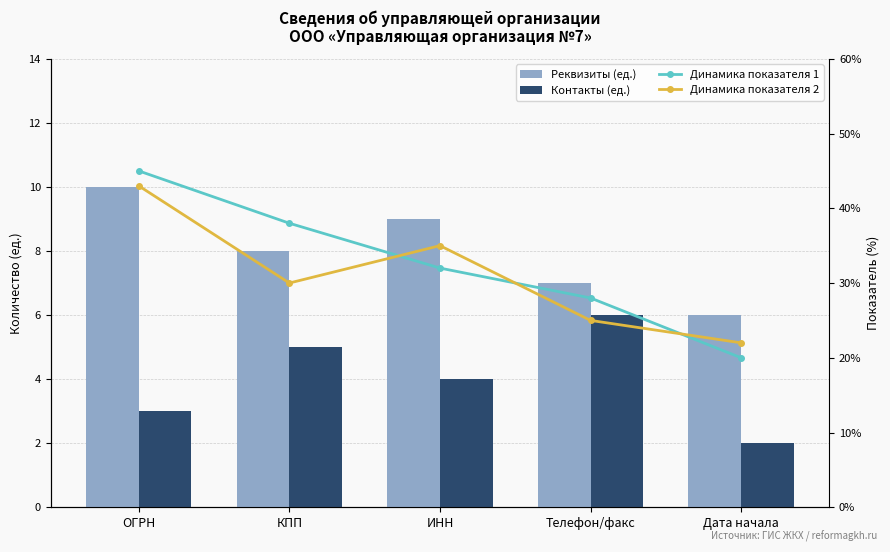

What is the label of the 4th bar from the left?

Телефон/факс